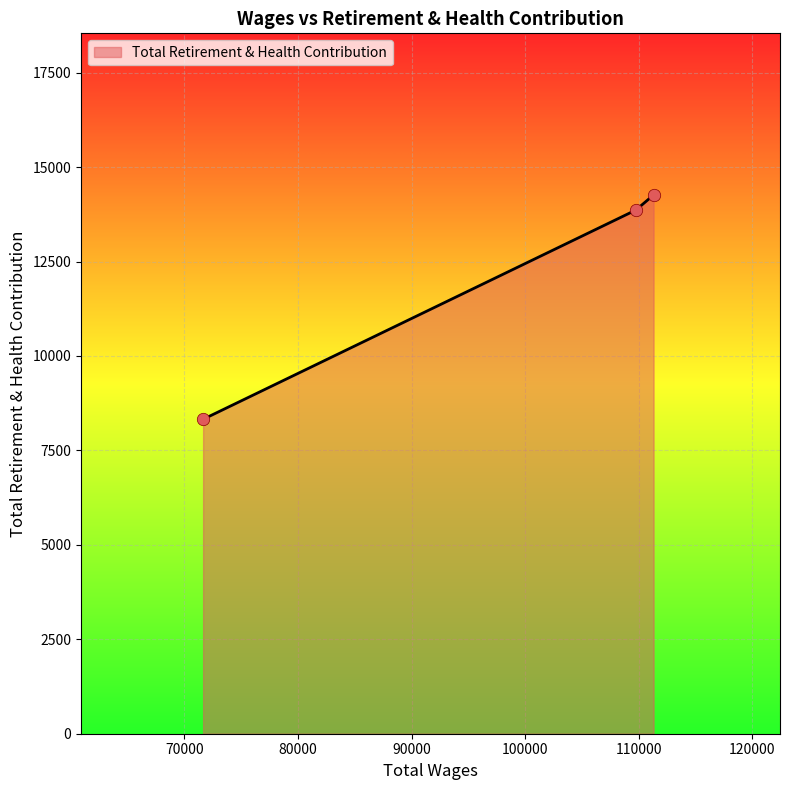

What is the sum of all values?

36449